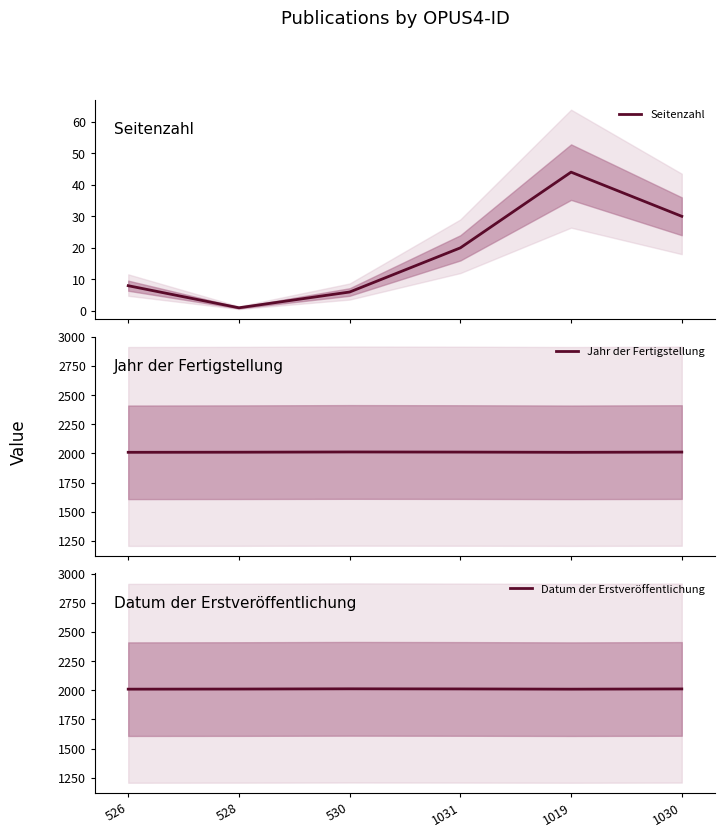

In Jahr der Fertigstellung, how many points are higher than both neighbors (excluding endpoints)?

1